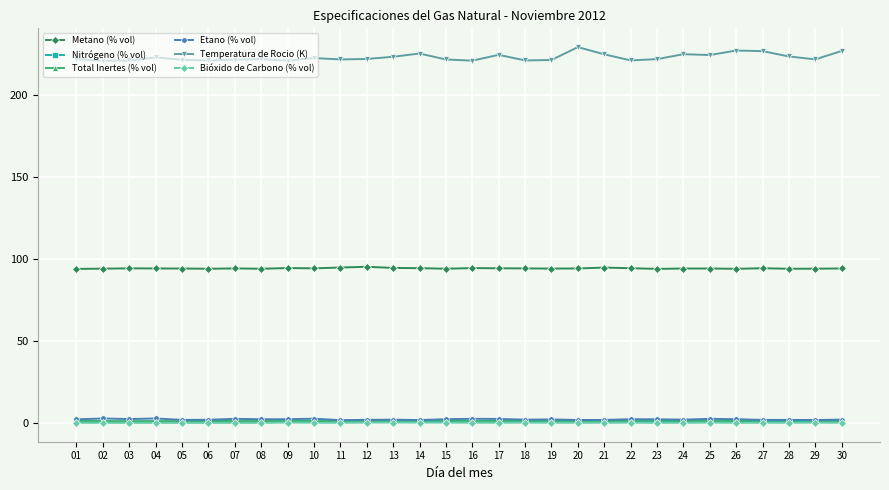

True or false: Temperatura de Rocio (K) and Bióxido de Carbono (% vol) cross at least once.

False